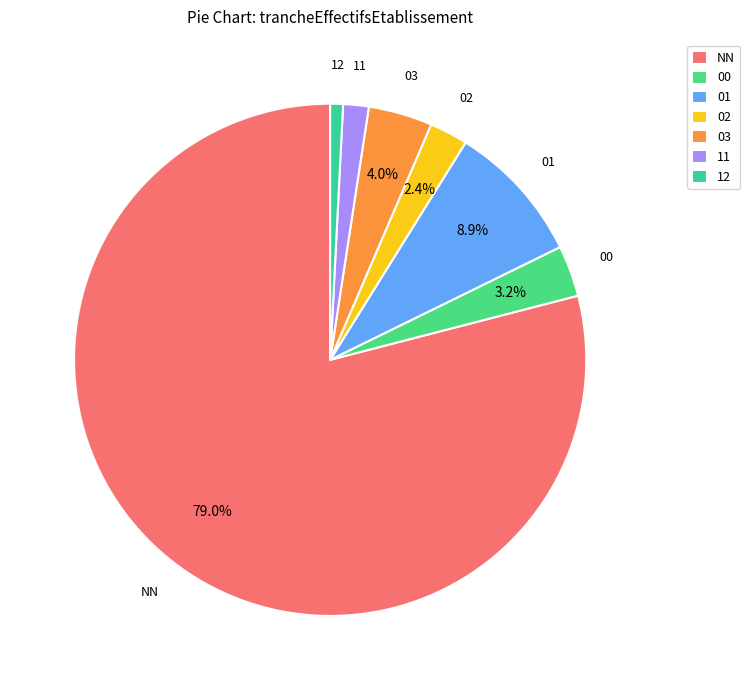

Approximately how many times larger is the value at 00 compared to 01?

0.4